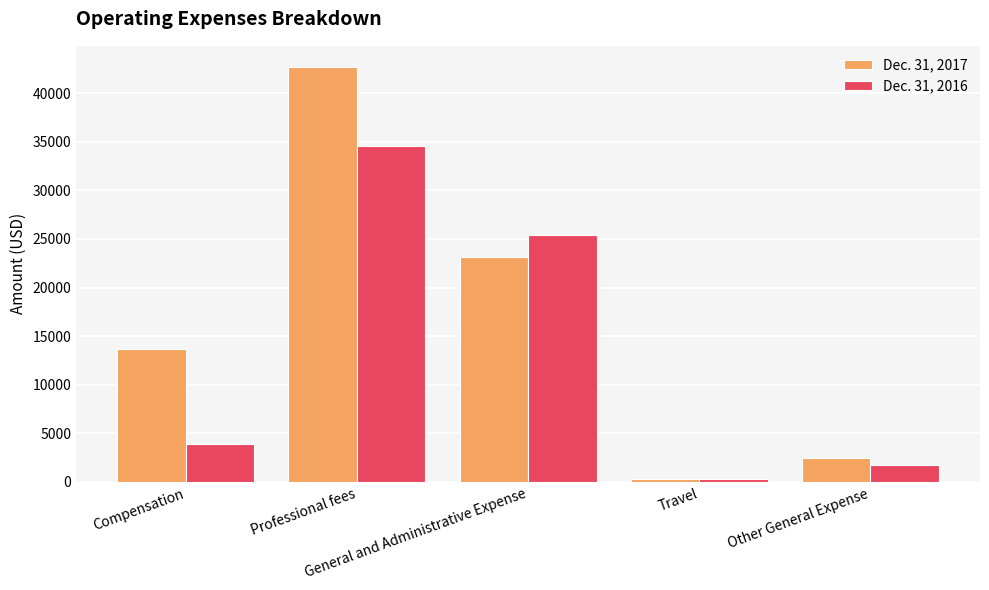

What is the label of the 5th bar from the right?

Compensation